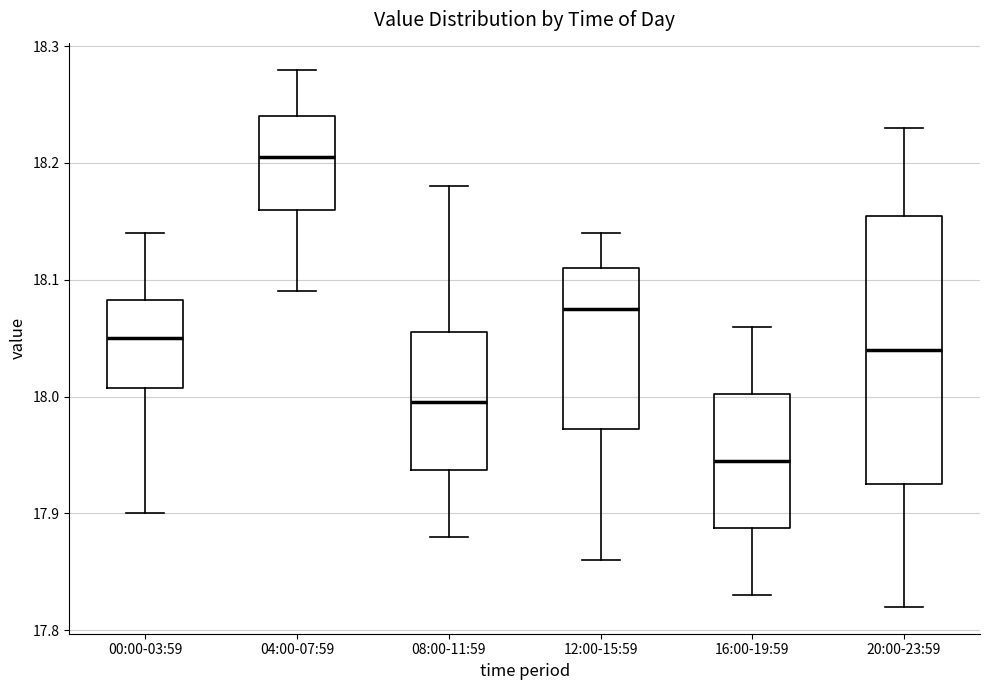

Which box is the tallest, from its lower edge to its upper edge?

20:00-23:59